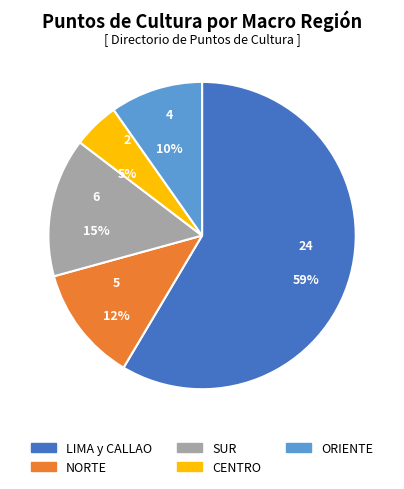

Which has a higher value, SUR or LIMA y CALLAO?

LIMA y CALLAO